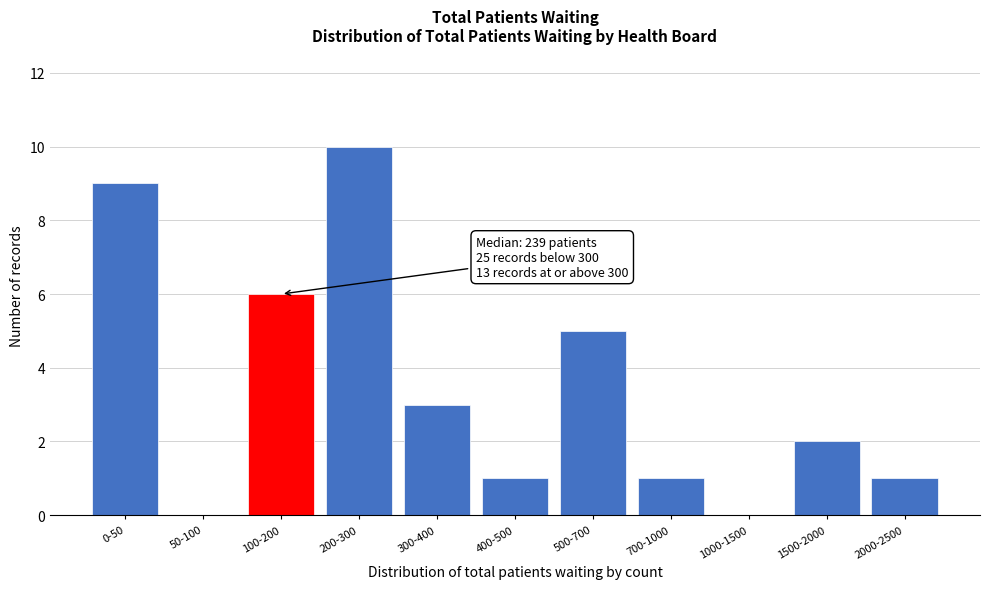

Reading right to left, extract all data points from this chart.

2000-2500=1	1500-2000=2	1000-1500=0	700-1000=1	500-700=5	400-500=1	300-400=3	200-300=10	100-200=6	50-100=0	0-50=9